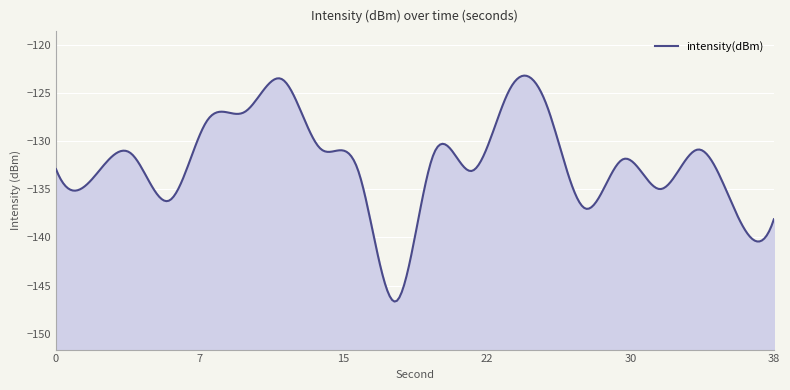

At which category does the data reach its first local peak?

4